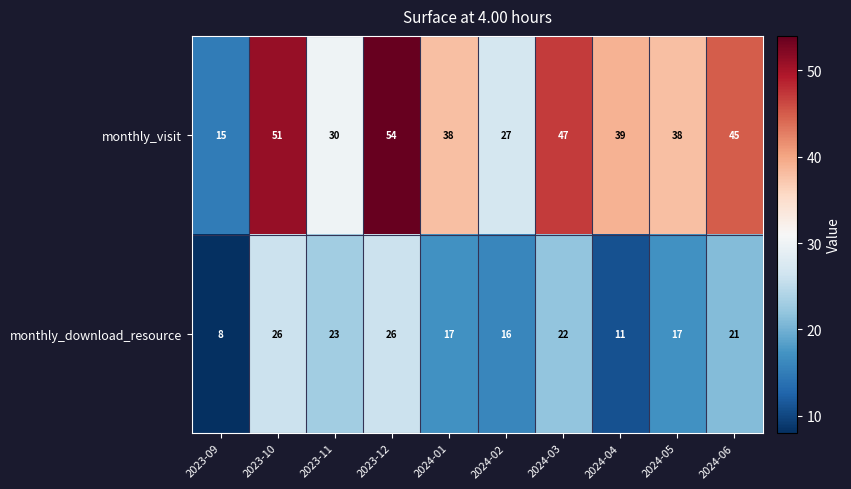

What value does the monthly_download_resource series have at 2023-10, to the nearest 10?

30